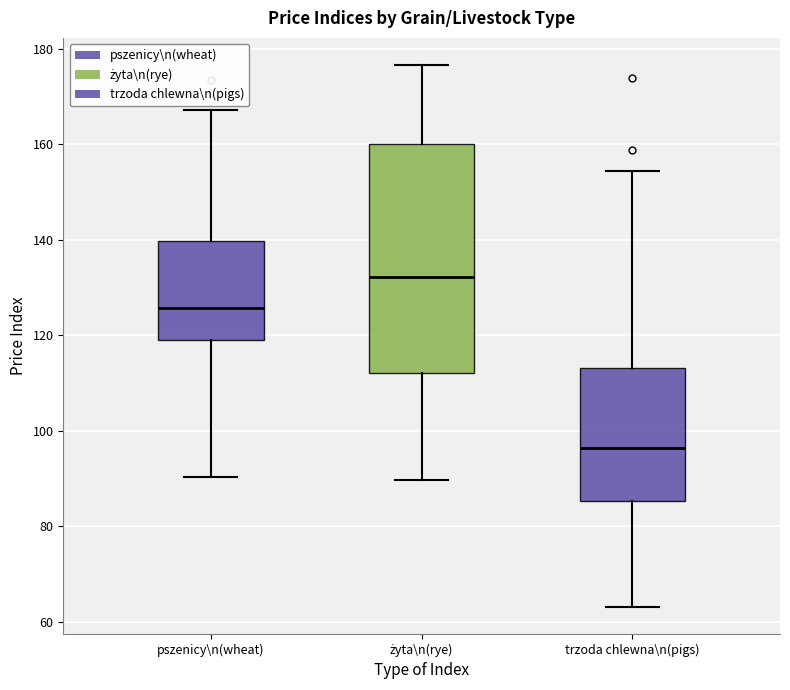

Which box is the tallest, from its lower edge to its upper edge?

żyta\n(rye)